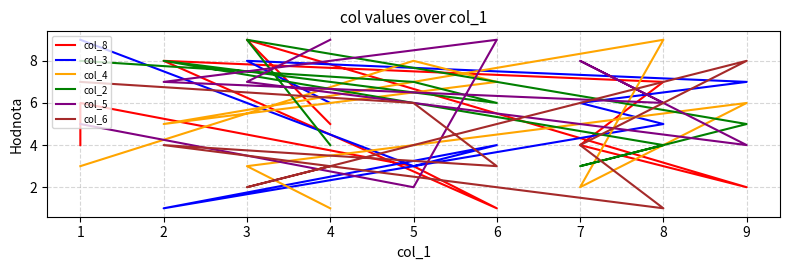

What is the value of the col_6 point at the 6th from the left?

4